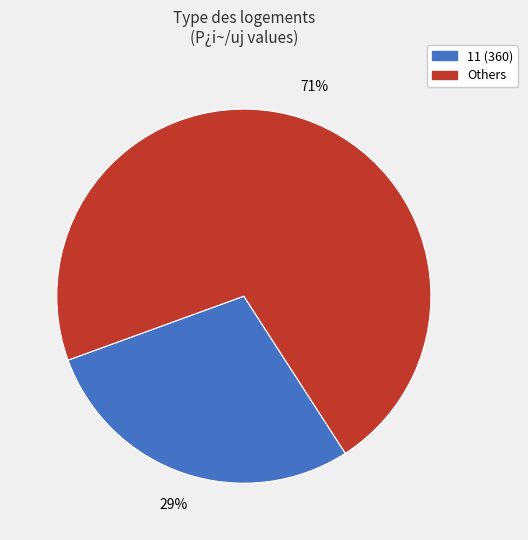

To the nearest percent, what is the average slice percentage?

50%